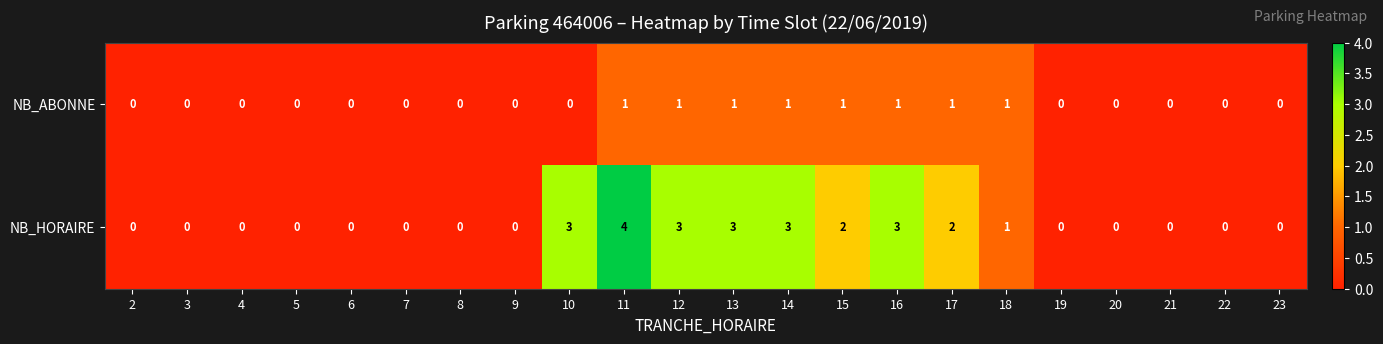

The value of NB_ABONNE at 20 is 1. True or false?

False